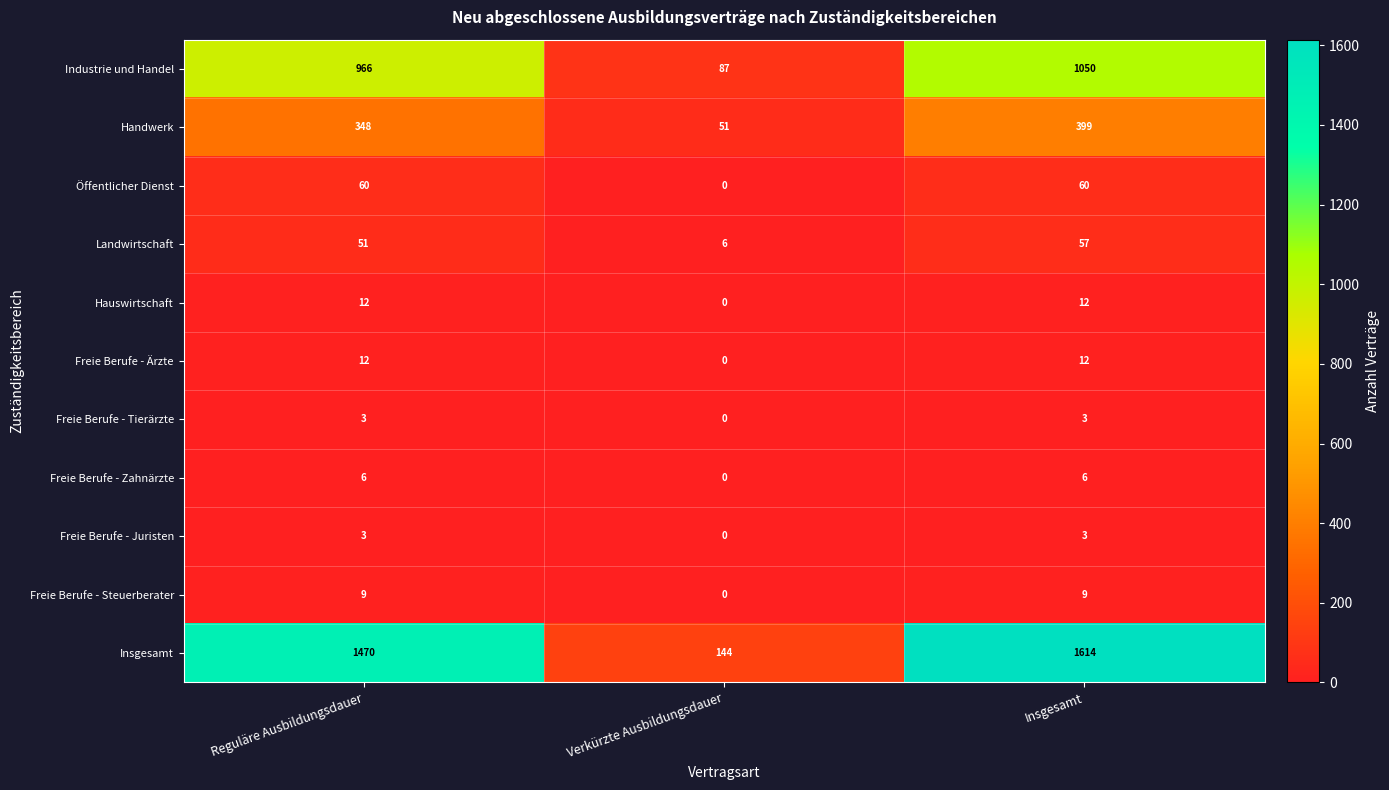

What is the spread (max minus min) of values at Insgesamt?

1611